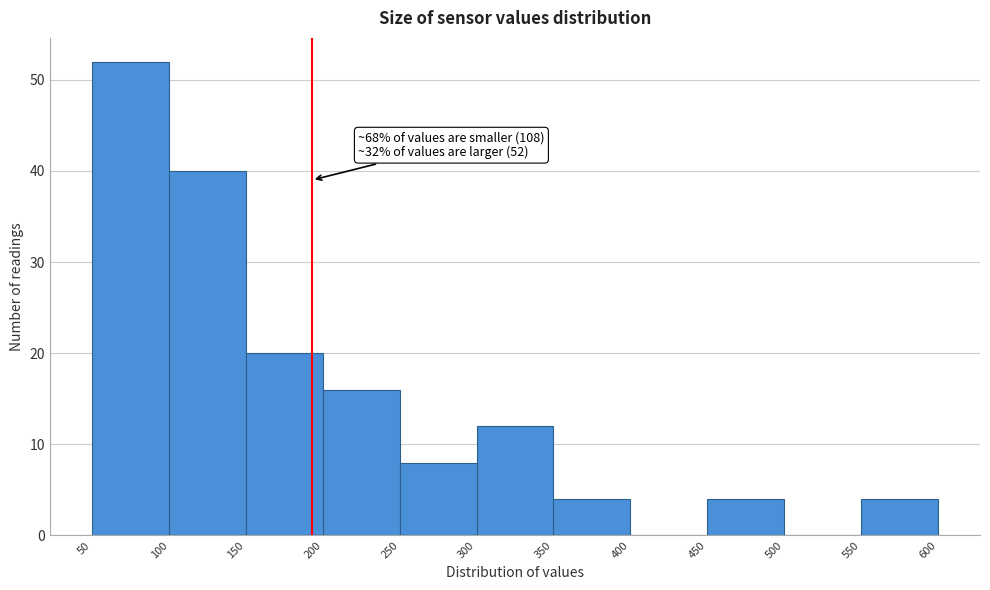

Which range on the x-axis has the tallest bar?

50 to 100